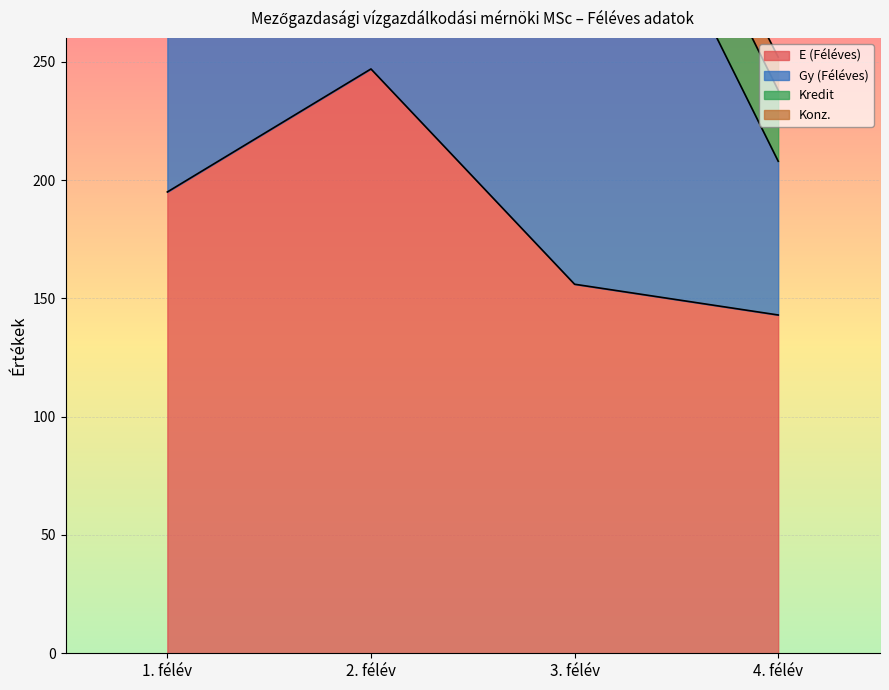

What is the spread (max minus min) of values at 4. félév?

129